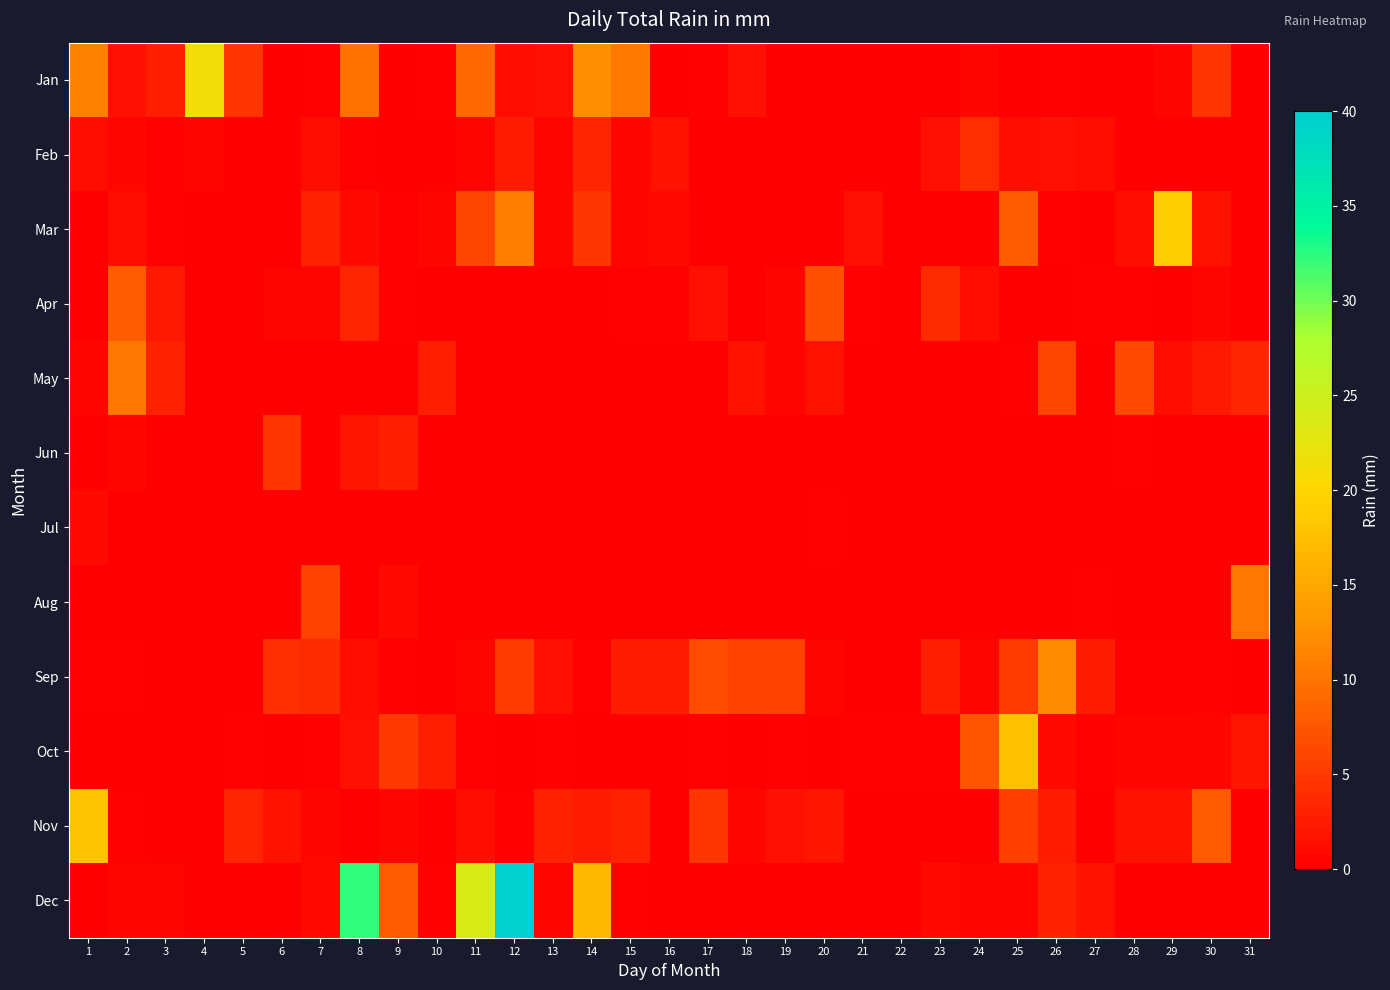

Reading left to right, transcribe all the data shown in this chart.

Jan: 1=11.2	2=1.5	3=2.8	4=21.3	5=4.6	6=0.0	7=0.2	8=9.9	9=0.0	10=0.2	11=9.1	12=1.3	13=1.5	14=12.2	15=10.4	16=0.0	17=0.2	18=1.5	19=0.0	20=0.0	21=0.0	22=0.0	23=0.0	24=0.8	25=0.0	26=0.2	27=0.0	28=0.0	29=0.8	30=4.6	31=0.0
Feb: 1=1.3	2=0.8	3=0.2	4=0.5	5=0.0	6=0.0	7=1.3	8=0.2	9=0.0	10=0.0	11=0.5	12=2.5	13=0.5	14=3.3	15=0.8	16=1.8	17=0.0	18=0.0	19=0.0	20=0.0	21=0.0	22=0.0	23=1.5	24=4.1	25=1.3	26=1.5	27=1.3	28=0.0	29=0.0	30=0.0	31=0.0
Mar: 1=0.0	2=1.3	3=0.2	4=0.0	5=0.0	6=0.0	7=3.0	8=1.0	9=0.2	10=0.8	11=6.1	12=10.9	13=0.5	14=4.8	15=0.8	16=1.0	17=0.0	18=0.0	19=0.0	20=0.0	21=1.5	22=0.0	23=0.0	24=0.0	25=7.9	26=0.2	27=0.0	28=1.3	29=19.1	30=1.8	31=0.0
Apr: 1=0.0	2=8.1	3=2.3	4=0.0	5=0.0	6=0.5	7=0.5	8=3.3	9=0.2	10=0.0	11=0.0	12=0.0	13=0.0	14=0.0	15=0.2	16=0.2	17=1.5	18=0.0	19=0.5	20=6.9	21=0.2	22=0.0	23=3.8	24=1.3	25=0.0	26=0.0	27=0.2	28=0.2	29=0.0	30=0.8	31=0.0
May: 1=0.8	2=10.2	3=3.0	4=0.0	5=0.0	6=0.0	7=0.0	8=0.0	9=0.0	10=2.8	11=0.0	12=0.0	13=0.0	14=0.0	15=0.0	16=0.0	17=0.0	18=1.8	19=0.5	20=1.8	21=0.0	22=0.0	23=0.0	24=0.0	25=0.2	26=6.1	27=0.0	28=6.3	29=1.3	30=2.3	31=3.3
Jun: 1=0.0	2=0.5	3=0.0	4=0.0	5=0.0	6=4.8	7=0.0	8=2.0	9=2.8	10=0.0	11=0.0	12=0.0	13=0.0	14=0.0	15=0.0	16=0.0	17=0.0	18=0.0	19=0.0	20=0.0	21=0.0	22=0.0	23=0.0	24=0.0	25=0.0	26=0.0	27=0.0	28=0.2	29=0.0	30=0.0	31=0.0
Jul: 1=1.0	2=0.0	3=0.0	4=0.0	5=0.0	6=0.0	7=0.0	8=0.0	9=0.0	10=0.0	11=0.0	12=0.0	13=0.0	14=0.0	15=0.0	16=0.0	17=0.0	18=0.0	19=0.0	20=0.2	21=0.0	22=0.0	23=0.0	24=0.0	25=0.0	26=0.0	27=0.0	28=0.0	29=0.0	30=0.0	31=0.0
Aug: 1=0.0	2=0.0	3=0.0	4=0.0	5=0.0	6=0.0	7=5.8	8=0.0	9=1.0	10=0.0	11=0.0	12=0.0	13=0.0	14=0.0	15=0.0	16=0.0	17=0.0	18=0.0	19=0.0	20=0.0	21=0.0	22=0.0	23=0.0	24=0.0	25=0.0	26=0.0	27=0.2	28=0.0	29=0.0	30=0.0	31=10.2
Sep: 1=0.2	2=0.2	3=0.0	4=0.0	5=0.0	6=4.1	7=3.8	8=1.3	9=0.2	10=0.0	11=0.5	12=5.3	13=1.5	14=0.2	15=2.5	16=2.5	17=6.6	18=5.8	19=5.8	20=0.5	21=0.0	22=0.0	23=2.8	24=0.8	25=5.3	26=11.9	27=2.5	28=0.2	29=0.2	30=0.2	31=0.0
Oct: 1=0.0	2=0.0	3=0.0	4=0.0	5=0.2	6=0.0	7=0.2	8=1.5	9=5.1	10=2.8	11=0.2	12=0.0	13=0.2	14=0.0	15=0.0	16=0.0	17=0.2	18=0.0	19=0.2	20=0.0	21=0.2	22=0.2	23=0.2	24=7.4	25=17.8	26=1.0	27=0.2	28=0.8	29=0.8	30=0.5	31=2.0
Nov: 1=18.0	2=0.2	3=0.0	4=0.0	5=3.3	6=1.8	7=0.8	8=0.0	9=0.5	10=0.0	11=1.3	12=0.2	13=3.0	14=2.5	15=3.0	16=0.0	17=4.8	18=0.8	19=1.5	20=2.0	21=0.0	22=0.0	23=0.0	24=0.0	25=5.6	26=2.5	27=0.0	28=1.8	29=1.8	30=8.1	31=0.0
Dec: 1=0.0	2=0.5	3=0.5	4=0.0	5=0.0	6=0.0	7=1.0	8=32.3	9=7.9	10=0.2	11=23.9	12=39.4	13=0.5	14=16.8	15=0.2	16=0.0	17=0.0	18=0.0	19=0.0	20=0.0	21=0.0	22=0.0	23=1.0	24=0.5	25=0.5	26=3.0	27=1.8	28=0.0	29=0.0	30=0.0	31=0.0